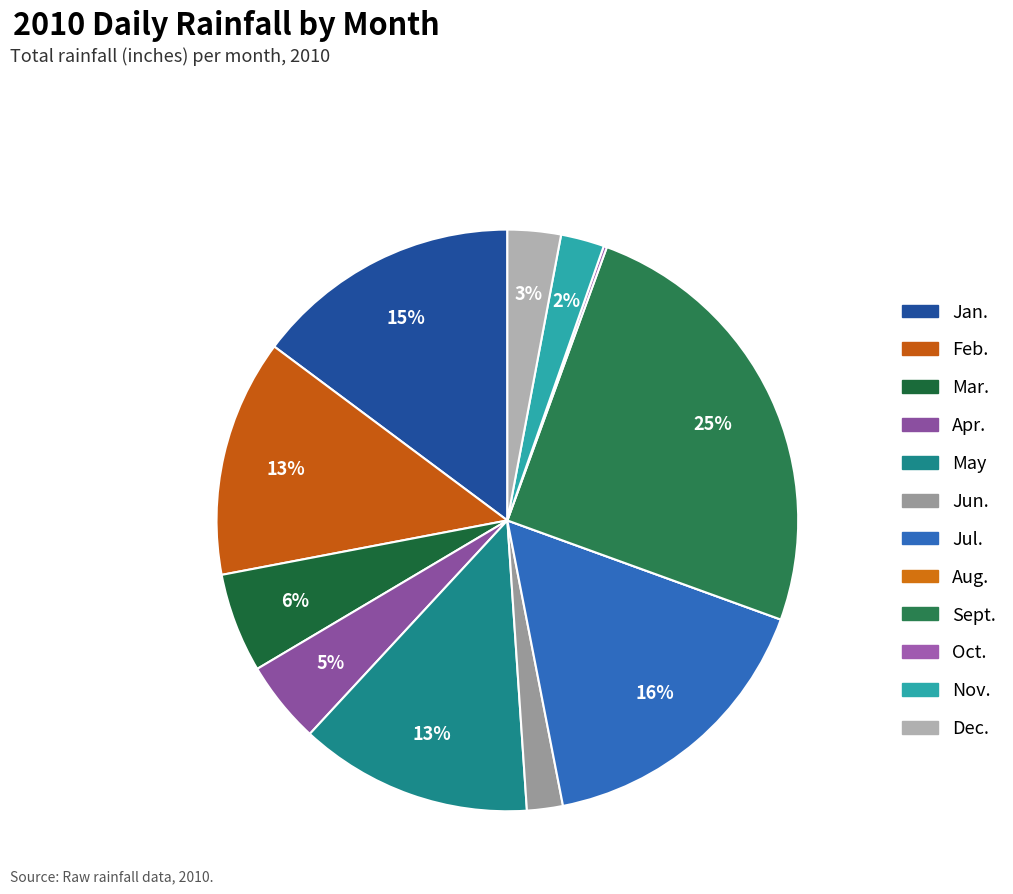

How many slices are in this pie chart?

12